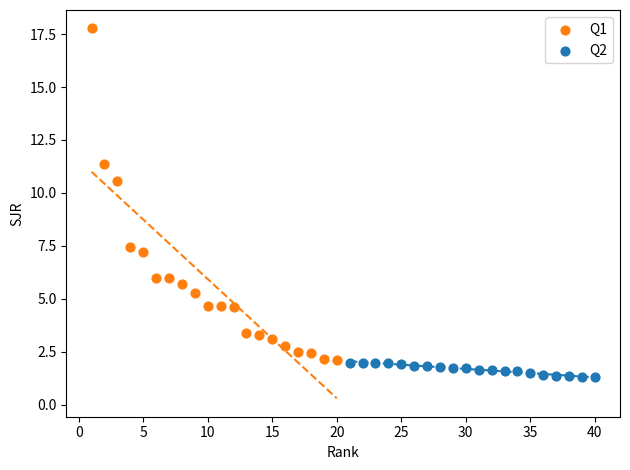

Which series contains the lowest Y value?

Q2